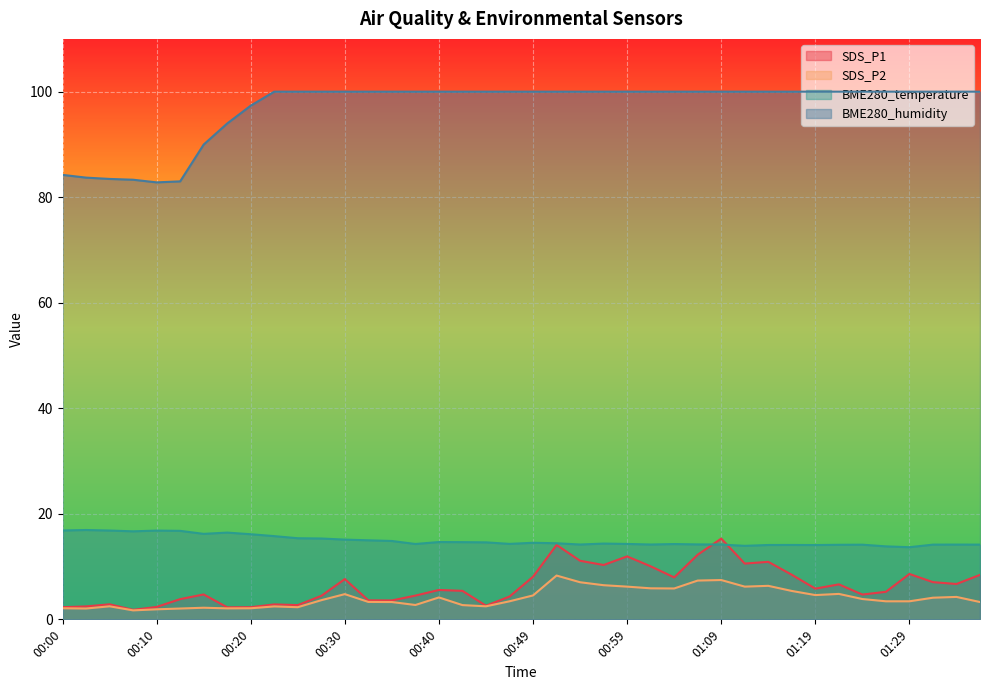

How many categories are shown in the chart?

40